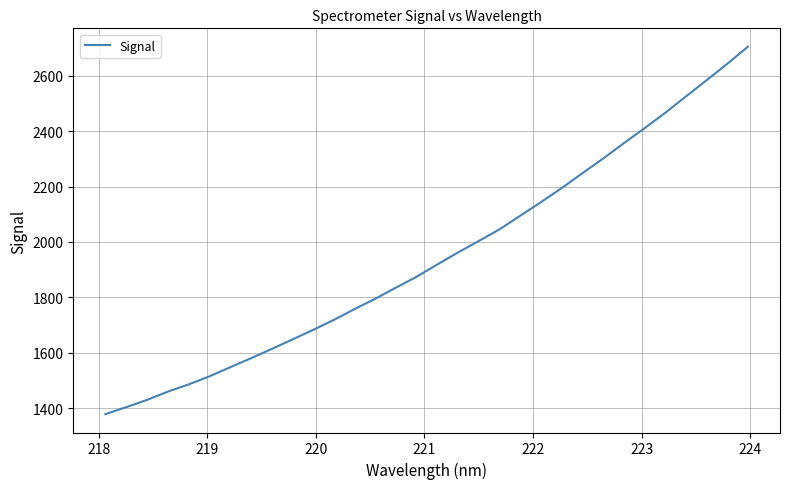

What is the maximum value shown in the chart?

2705.0